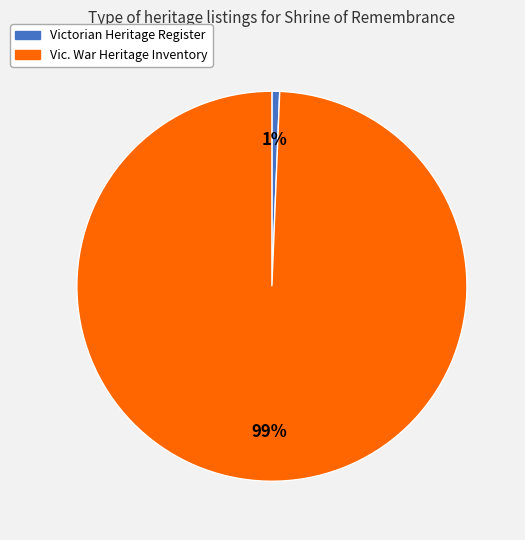

To the nearest percent, what portion does Vic. War Heritage Inventory represent?

99%